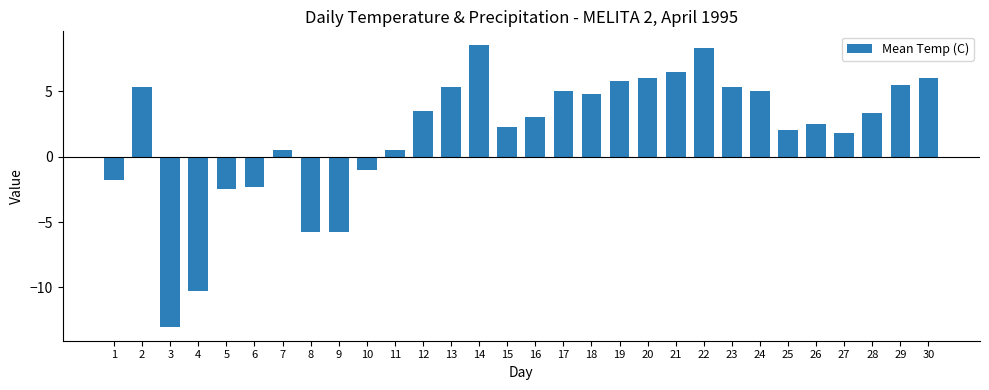

What is the maximum value shown in the chart?

8.5